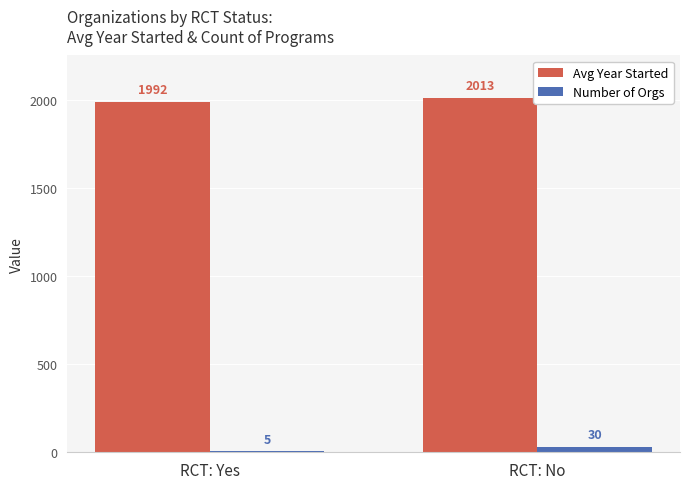

At which label does Avg Year Started first exceed 2013?

RCT: No